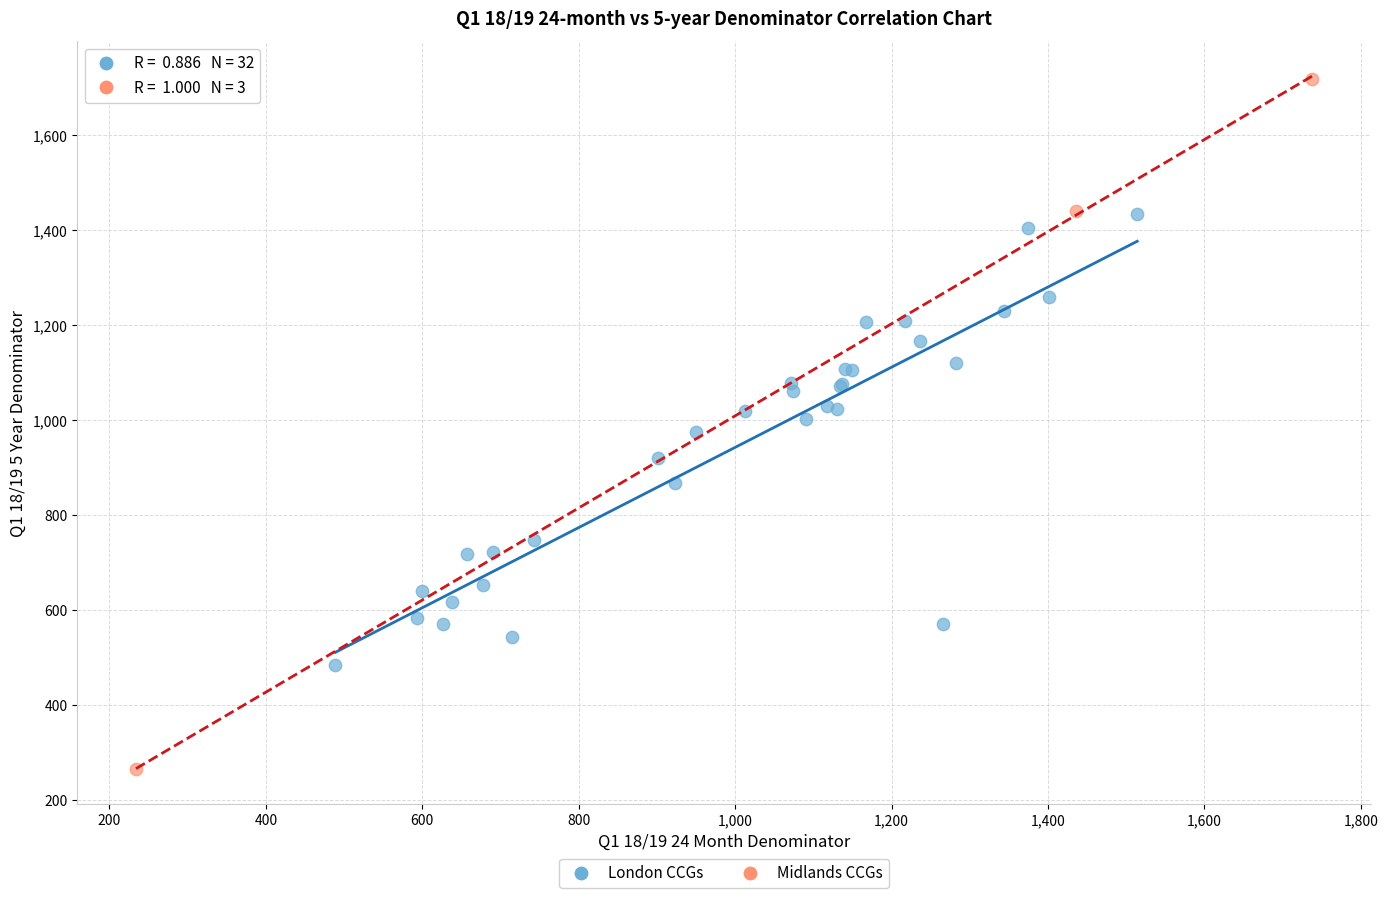

Which series reaches the maximum Y coordinate?

Midlands CCGs